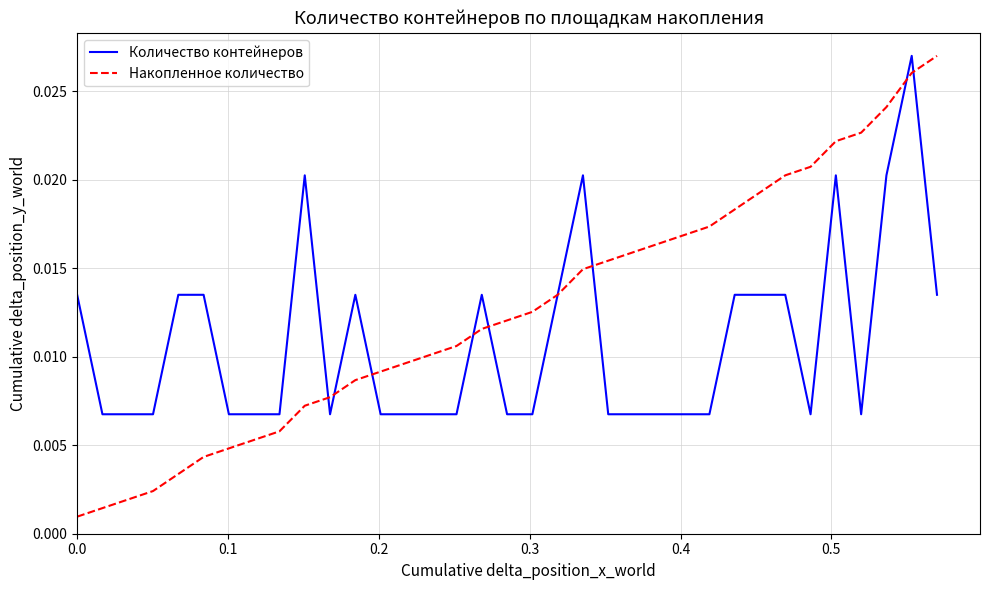

Which series has the widest spread of values?

Накопленное количество